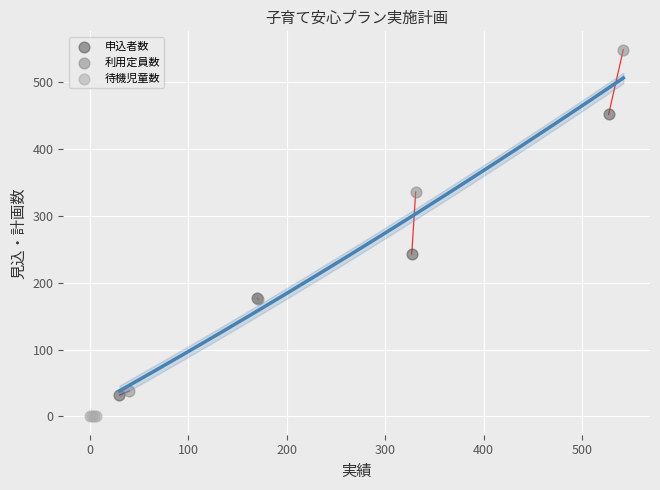

Which series contains the lowest Y value?

待機児童数